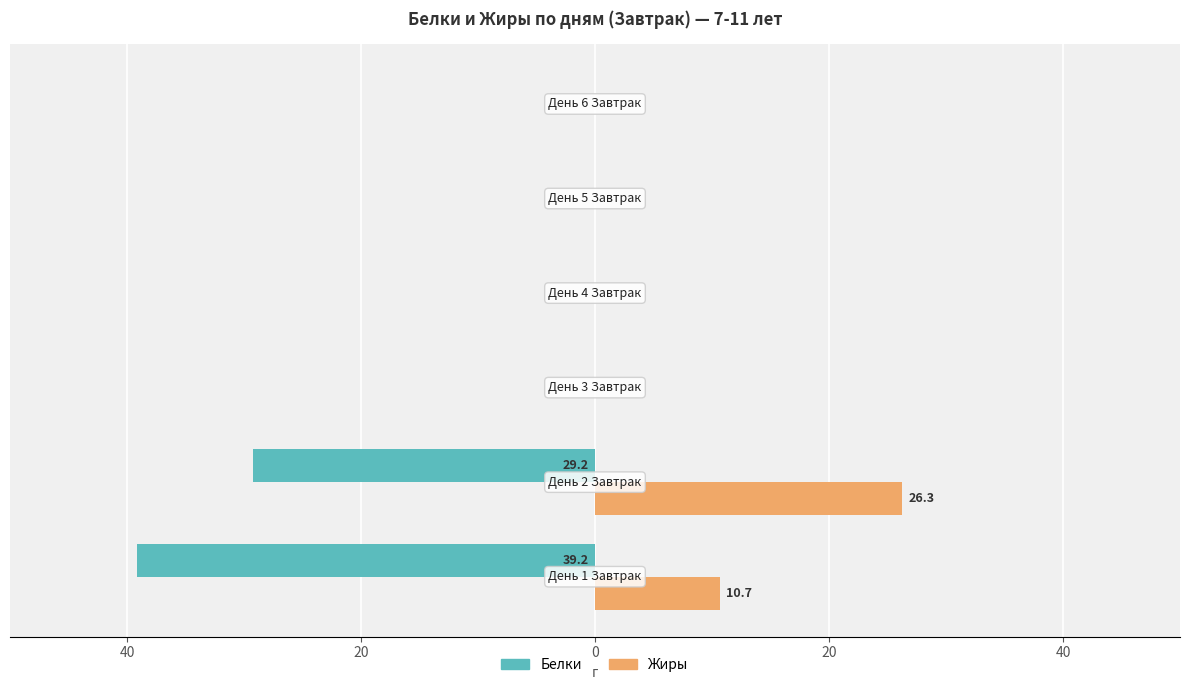

Which series has the largest range (max minus min)?

Белки